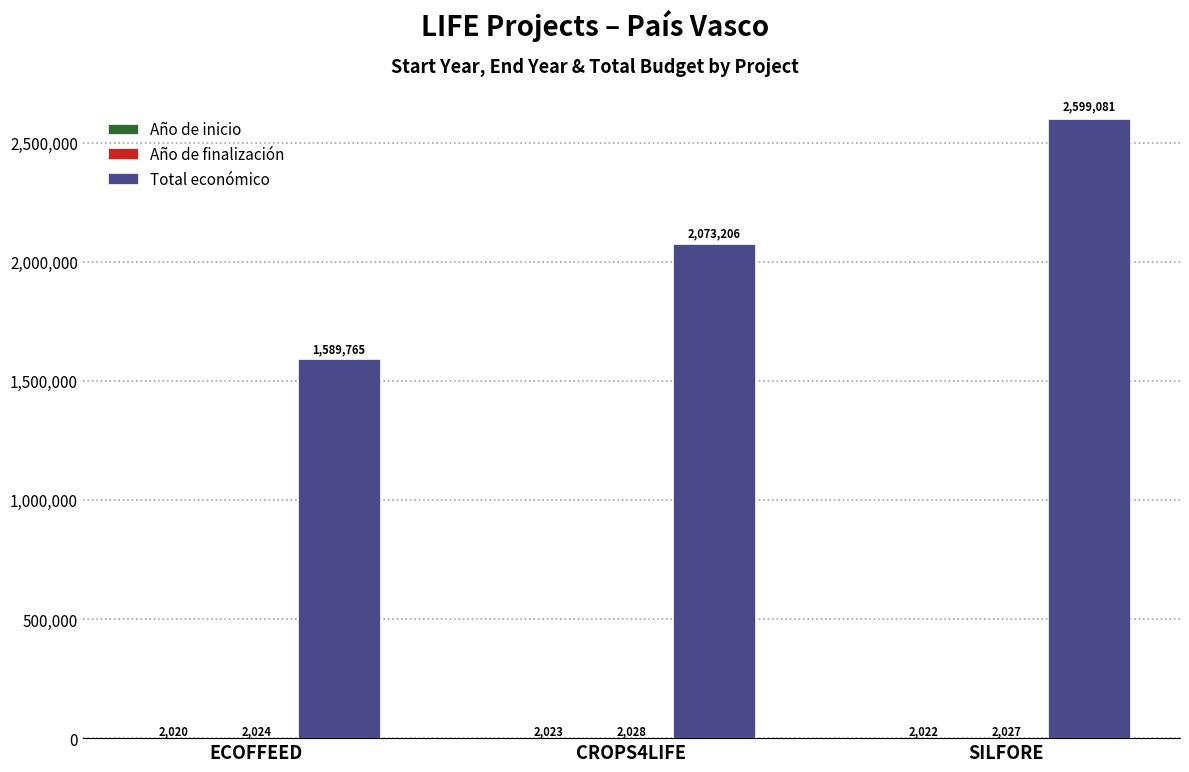

Which label corresponds to the largest value in the chart?

SILFORE